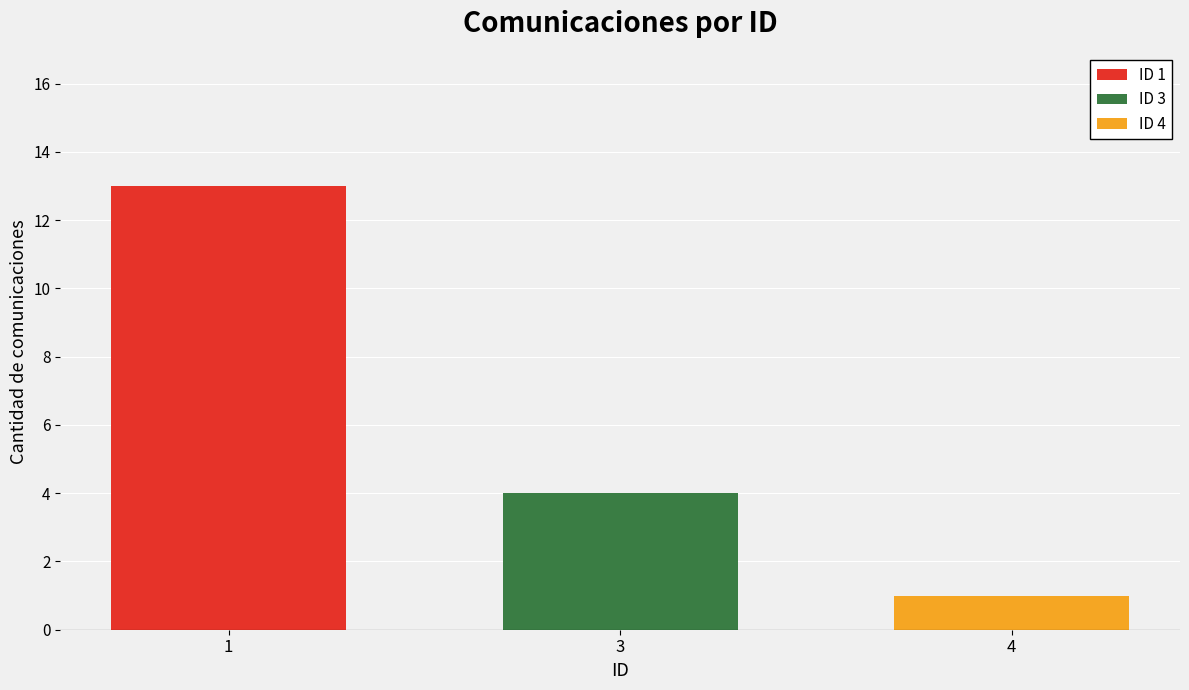

The value of ID 1 at 4 is -6. True or false?

False